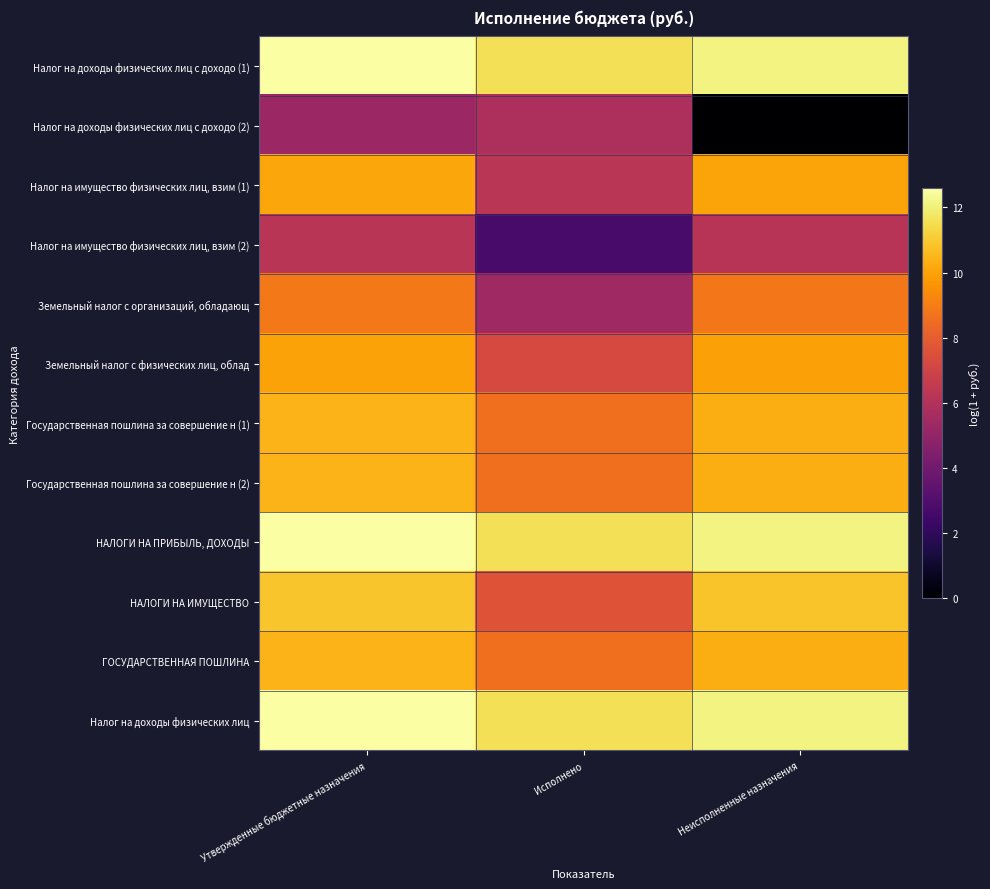

Reading left to right, transcribe all the data shown in this chart.

Налог на доходы физических лиц с доходо (1): Утвержденные бюджетные назначения=12.6	Исполнено=11.6	Неисполненные назначения=12.1
Налог на доходы физических лиц с доходо (2): Утвержденные бюджетные назначения=5.3	Исполнено=5.8	Неисполненные назначения=0.0
Налог на имущество физических лиц, взим (1): Утвержденные бюджетные назначения=10.1	Исполнено=6.3	Неисполненные назначения=10.1
Налог на имущество физических лиц, взим (2): Утвержденные бюджетные назначения=6.2	Исполнено=2.7	Неисполненные назначения=6.2
Земельный налог с организаций, обладающ: Утвержденные бюджетные назначения=8.9	Исполнено=5.4	Неисполненные назначения=8.8
Земельный налог с физических лиц, облад: Утвержденные бюджетные назначения=10.0	Исполнено=7.2	Неисполненные назначения=9.9
Государственная пошлина за совершение н (1): Утвержденные бюджетные назначения=10.5	Исполнено=8.6	Неисполненные назначения=10.3
Государственная пошлина за совершение н (2): Утвержденные бюджетные назначения=10.5	Исполнено=8.6	Неисполненные назначения=10.3
НАЛОГИ НА ПРИБЫЛЬ, ДОХОДЫ: Утвержденные бюджетные назначения=12.6	Исполнено=11.6	Неисполненные назначения=12.1
НАЛОГИ НА ИМУЩЕСТВО: Утвержденные бюджетные назначения=10.9	Исполнено=7.7	Неисполненные назначения=10.8
ГОСУДАРСТВЕННАЯ ПОШЛИНА: Утвержденные бюджетные назначения=10.5	Исполнено=8.6	Неисполненные назначения=10.3
Налог на доходы физических лиц: Утвержденные бюджетные назначения=12.6	Исполнено=11.6	Неисполненные назначения=12.1